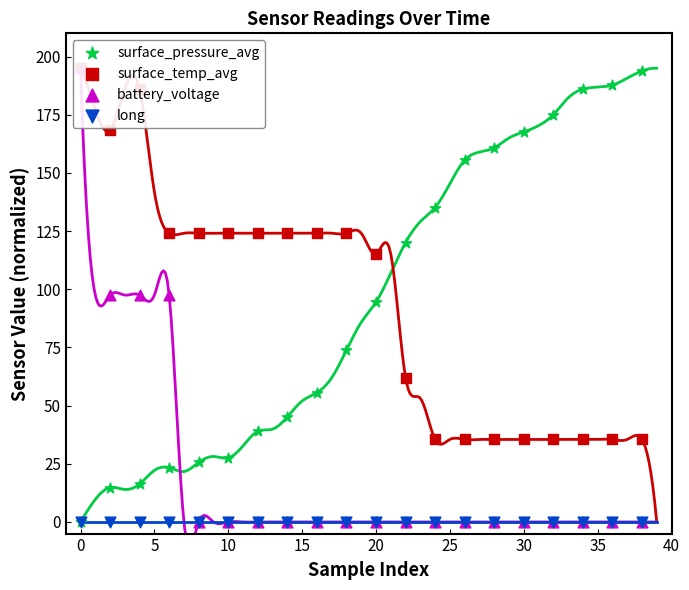

What are all the series names shown in the legend?

surface_pressure_avg, surface_temp_avg, battery_voltage, long